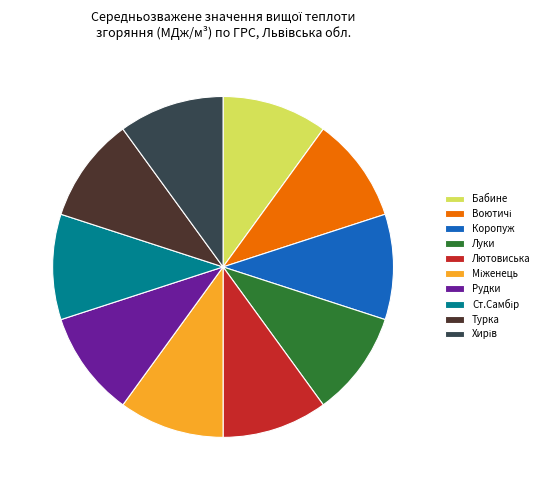

Is it true that Бабине is 18% of the pie?

False